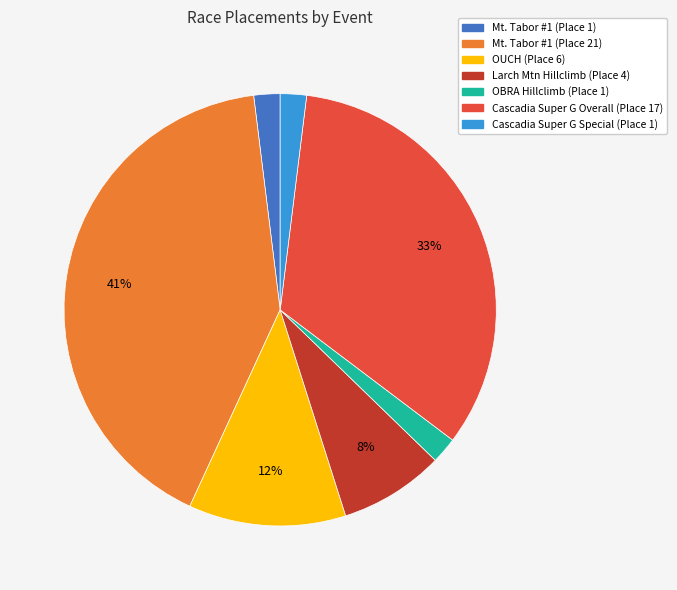

Combined, do OBRA Hillclimb (Place 1) and OUCH (Place 6) account for over 50%?

No